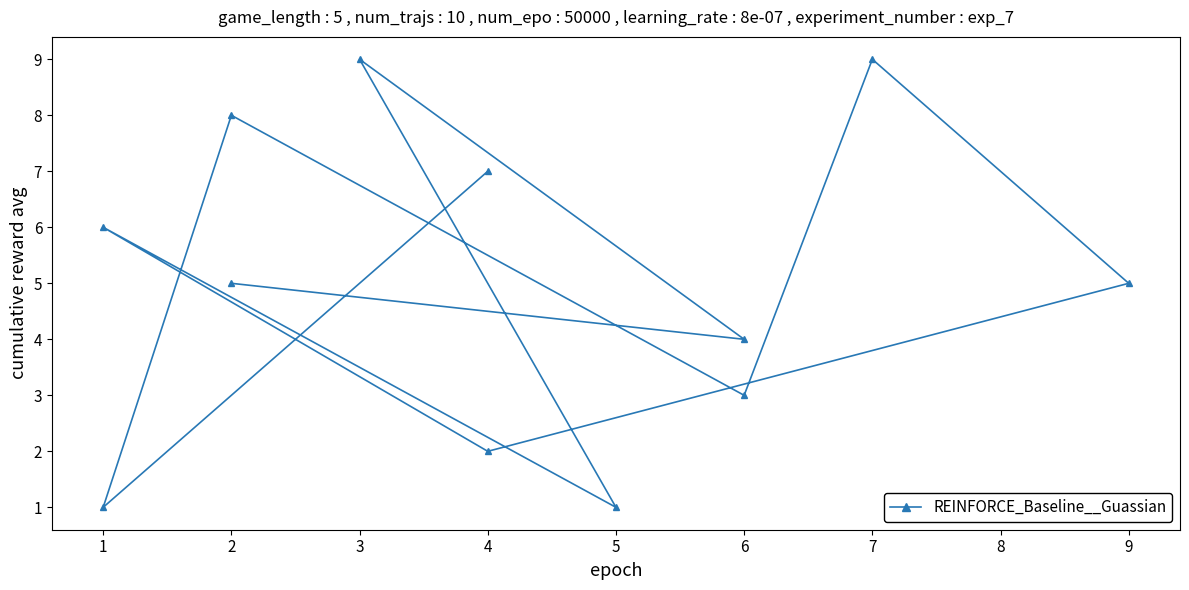

Is this an area chart (filled region under the line)?

No